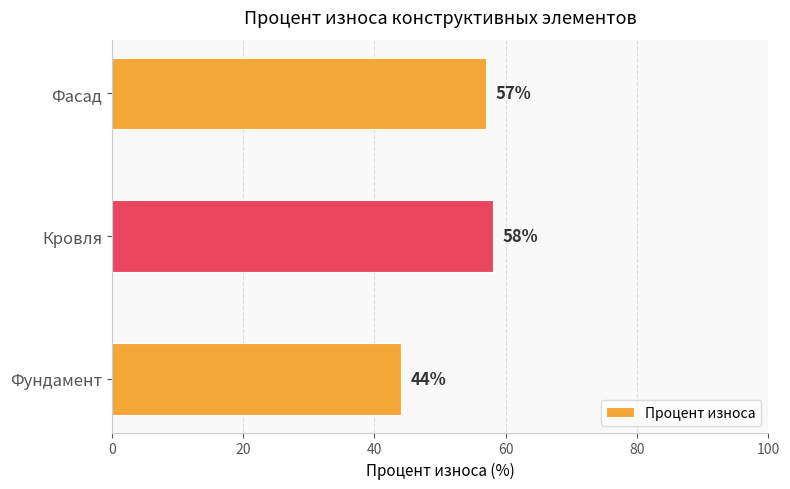

Reading bottom to top, what are all the values shown in this chart?

Фундамент=44	Кровля=58	Фасад=57